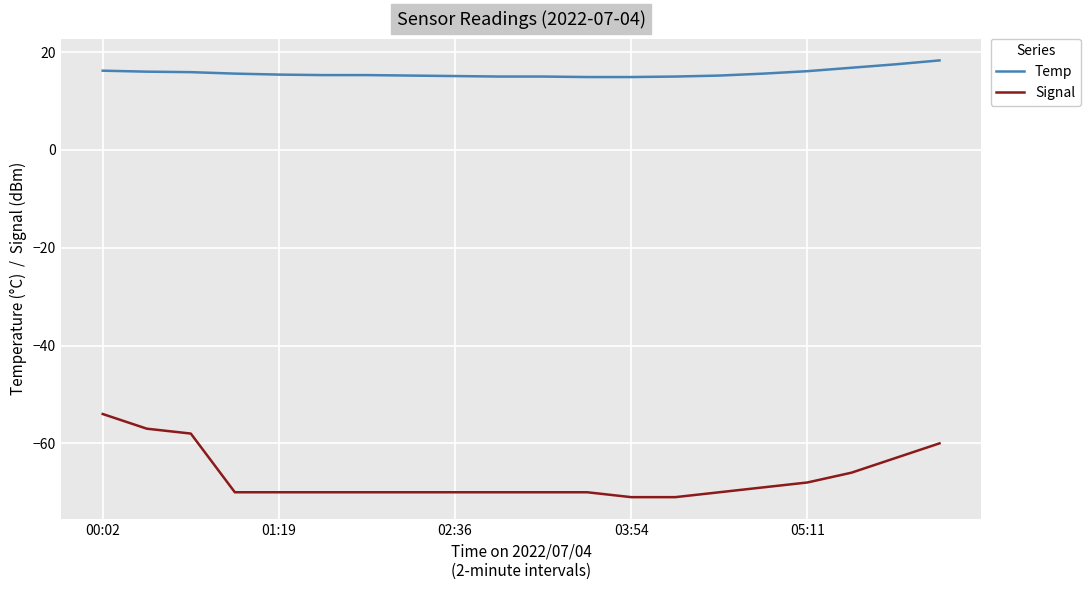

True or false: Signal and Temp intersect in this chart.

False